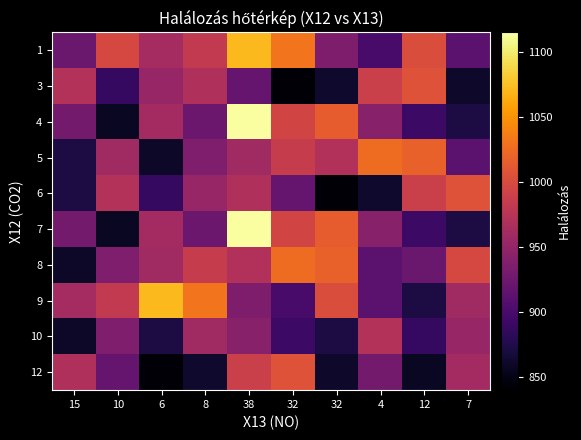

What is the difference between the highest and lowest values at 10?

140.3